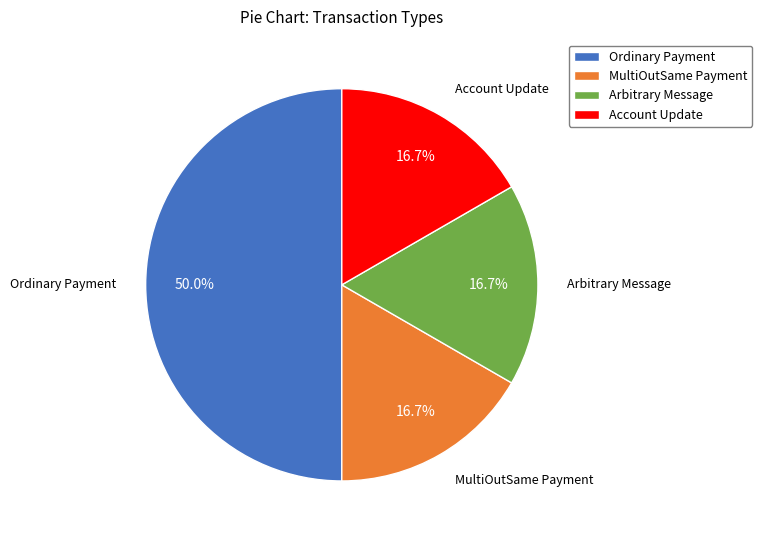

Which slice is the largest?

Ordinary Payment